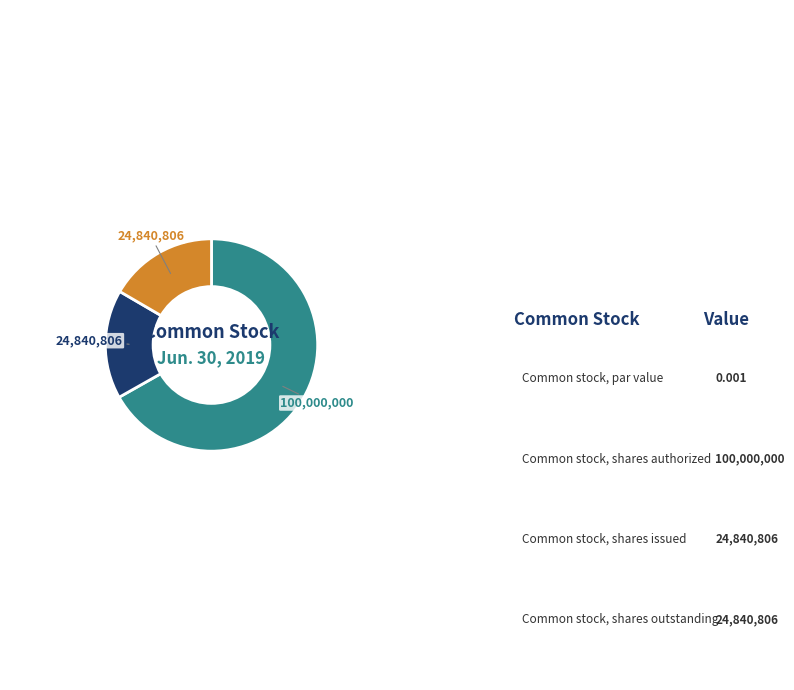

How many slices are in this pie chart?

4